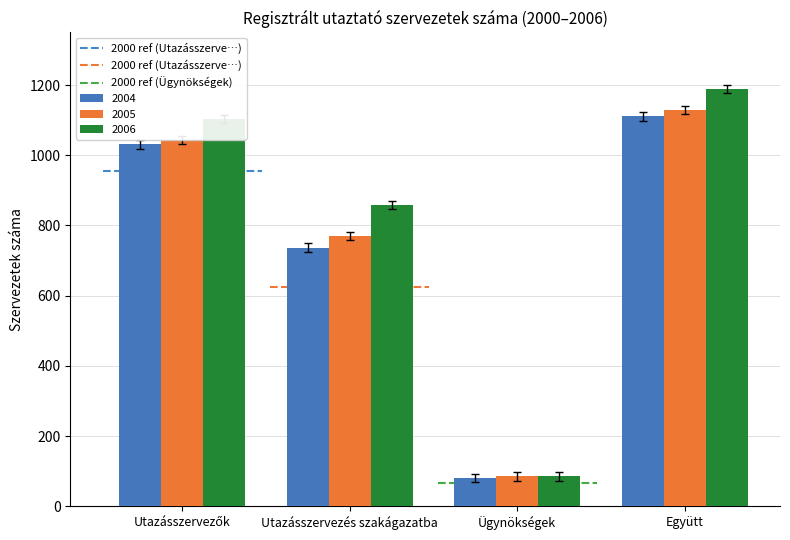

What is the total value across all series at Utazásszervezés szakágazatba?

2365